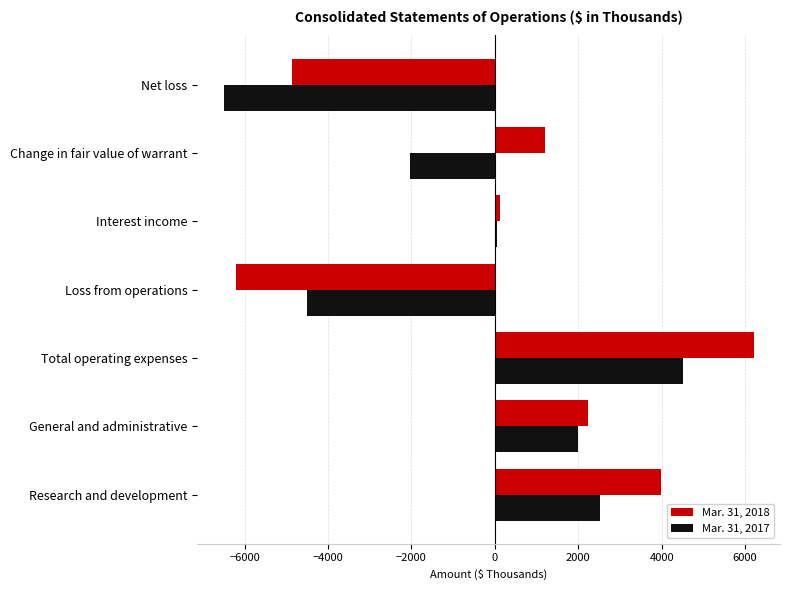

What is the greatest value displayed?

6200